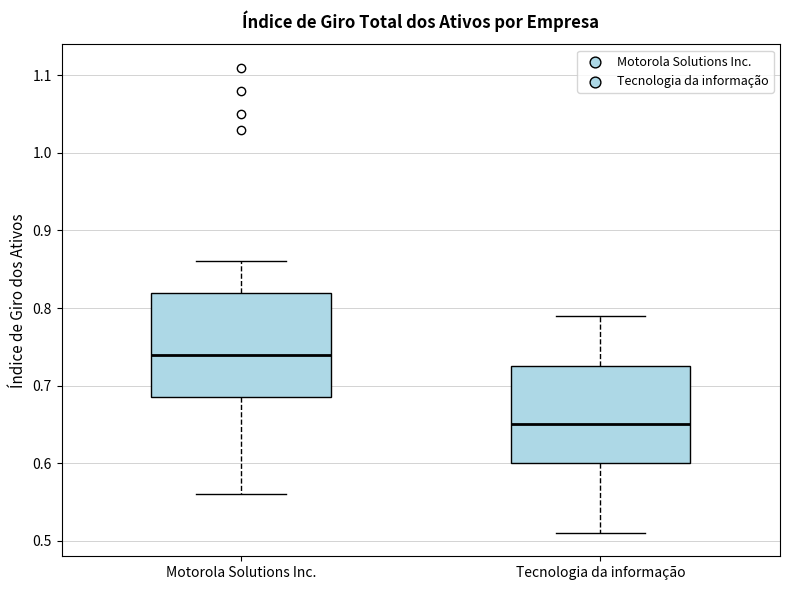

Which box has the highest median line?

Motorola Solutions Inc.